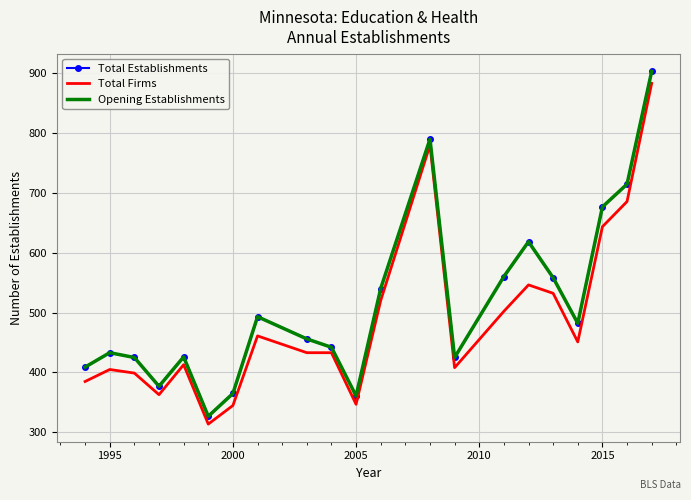

What is the difference between the maximum and second lowest values in the Opening Establishments series?

541